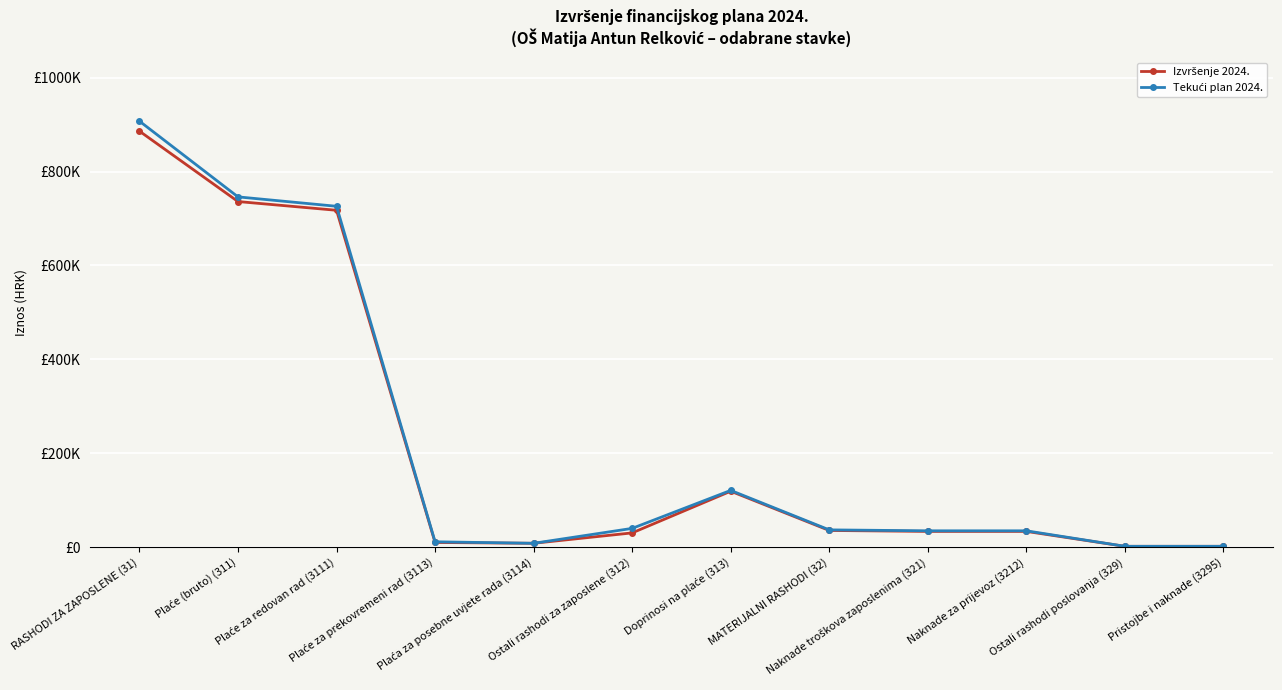

Which series changed the most between Plaće za redovan rad (3111) and Plaće za prekovremeni rad (3113)?

Tekući plan 2024.